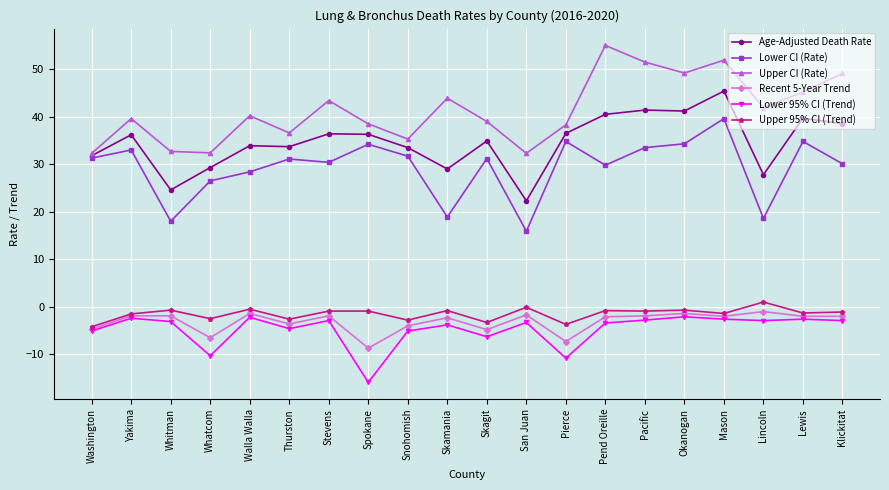

What is the sum of the Age-Adjusted Death Rate values at Whatcom and Whitman?

53.9